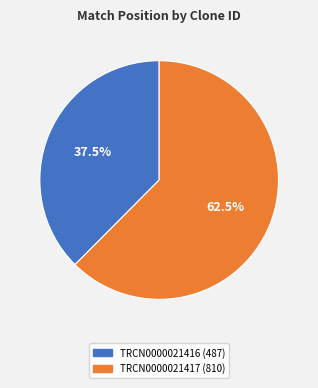

Is there a majority slice in this chart?

Yes